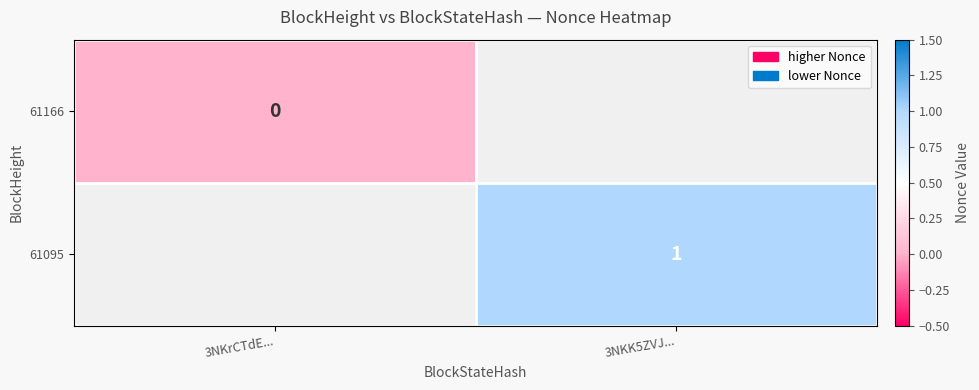

Which category has the lowest value in the 61166 series?

3NKrCTdE...